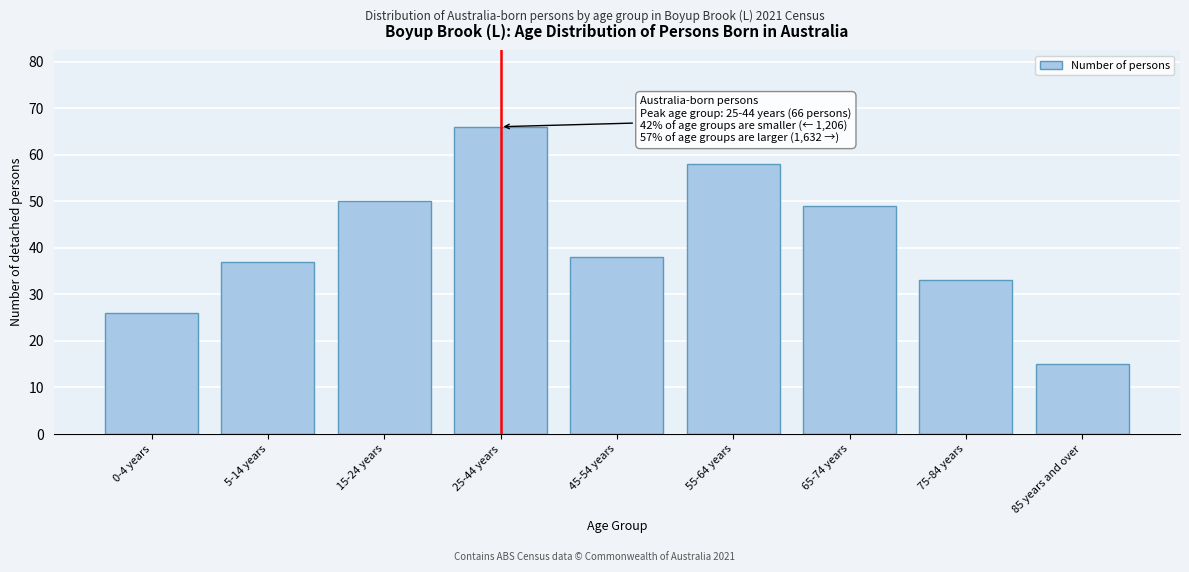

Reading right to left, what are all the values shown in this chart?

15	33	49	58	38	66	50	37	26